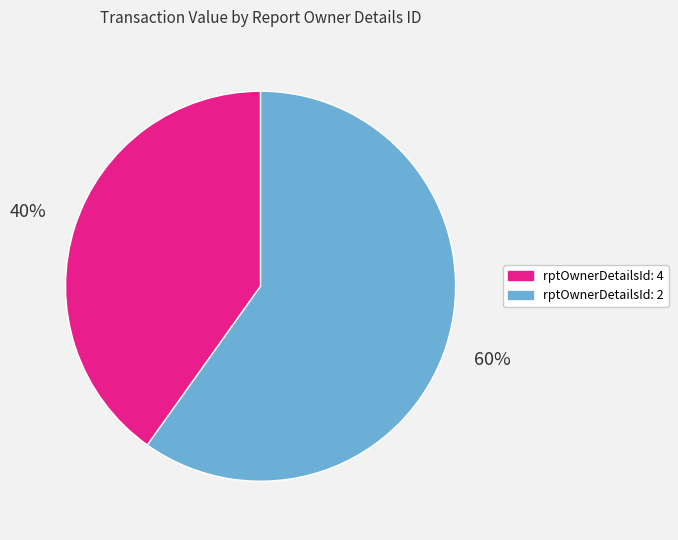

Which category has the smallest portion of the pie?

rptOwnerDetailsId: 4